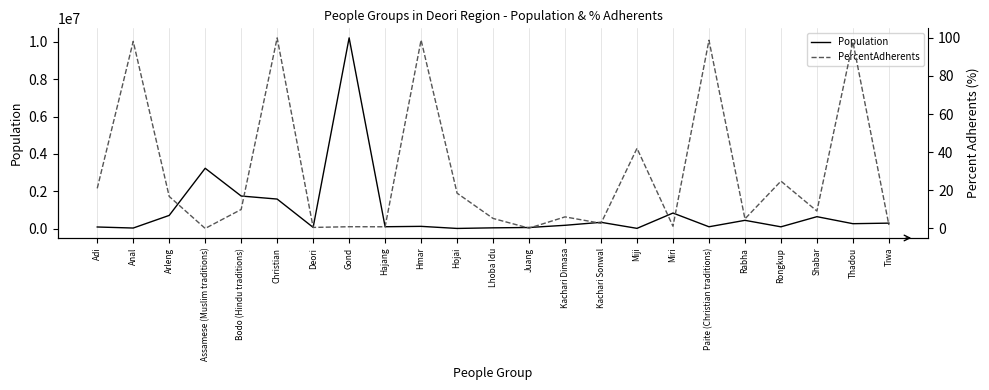

Does the chart display data point markers on the line(s)?

No